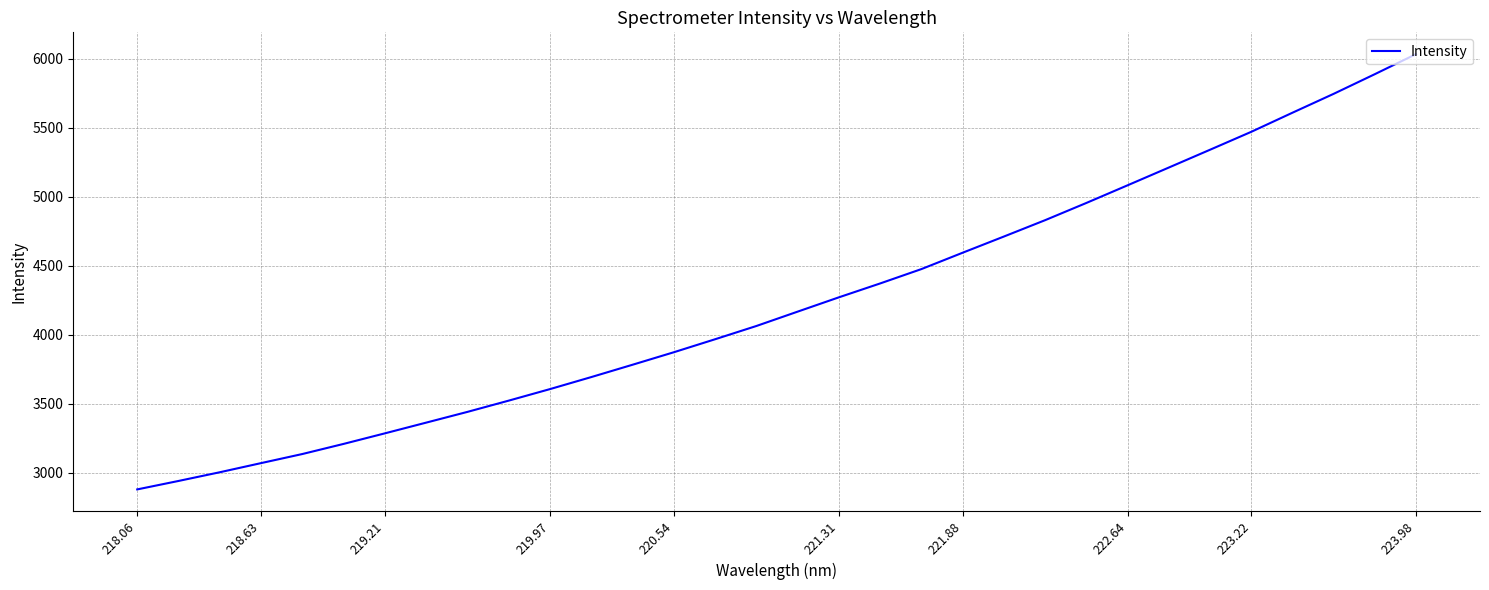

What is the greatest value displayed?

6034.9